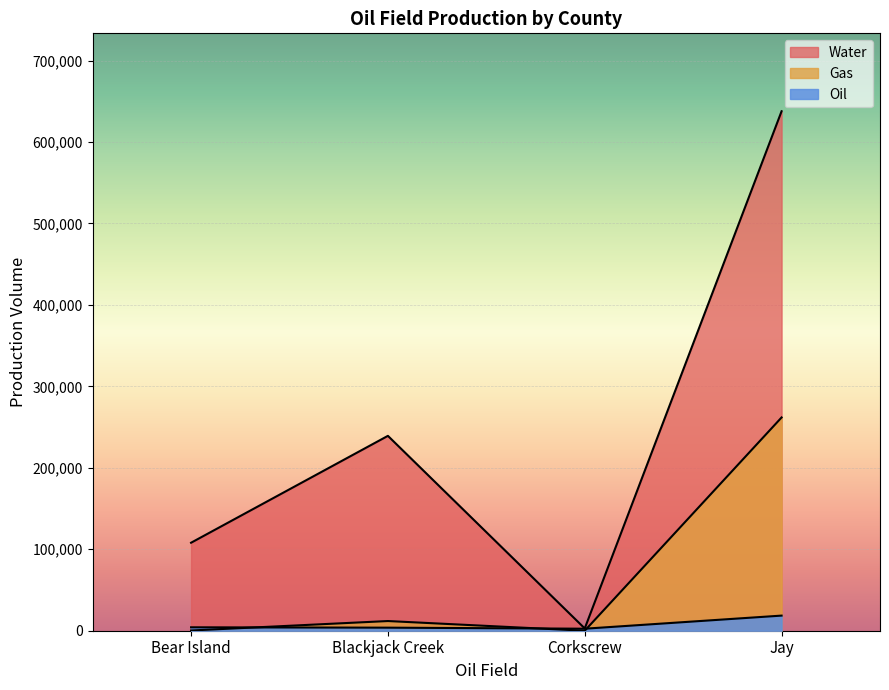

At which category is the sum across all series the highest?

Jay